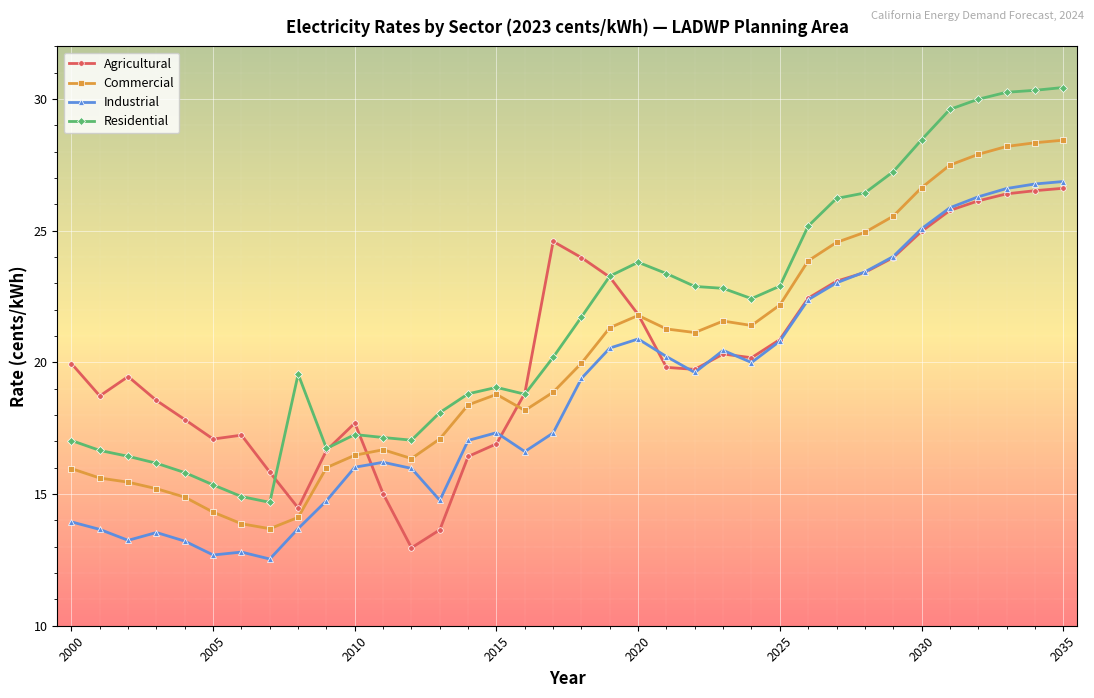

Which series has the widest spread of values?

Residential